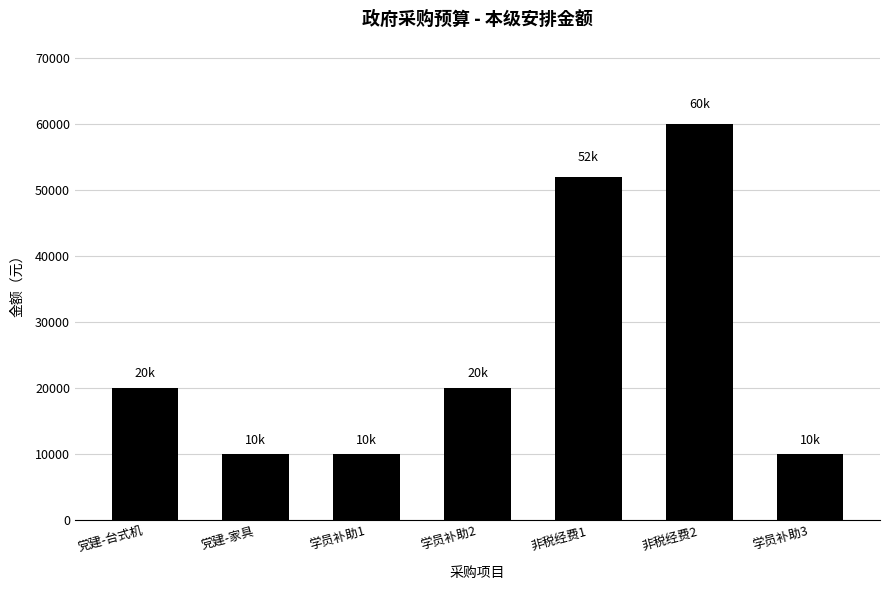

Reading right to left, transcribe all the data shown in this chart.

学员补助3=10000	非税经费2=60000	非税经费1=52000	学员补助2=20000	学员补助1=10000	党建-家具=10000	党建-台式机=20000